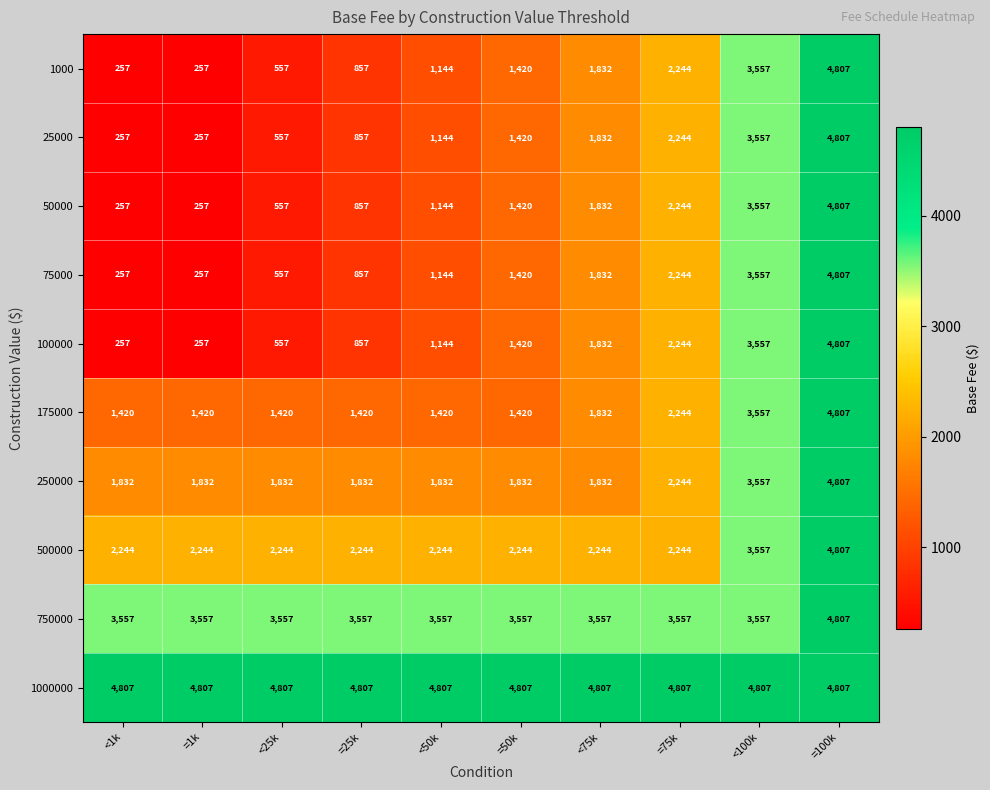

Which category has the highest value in the 50000 series?

=100k